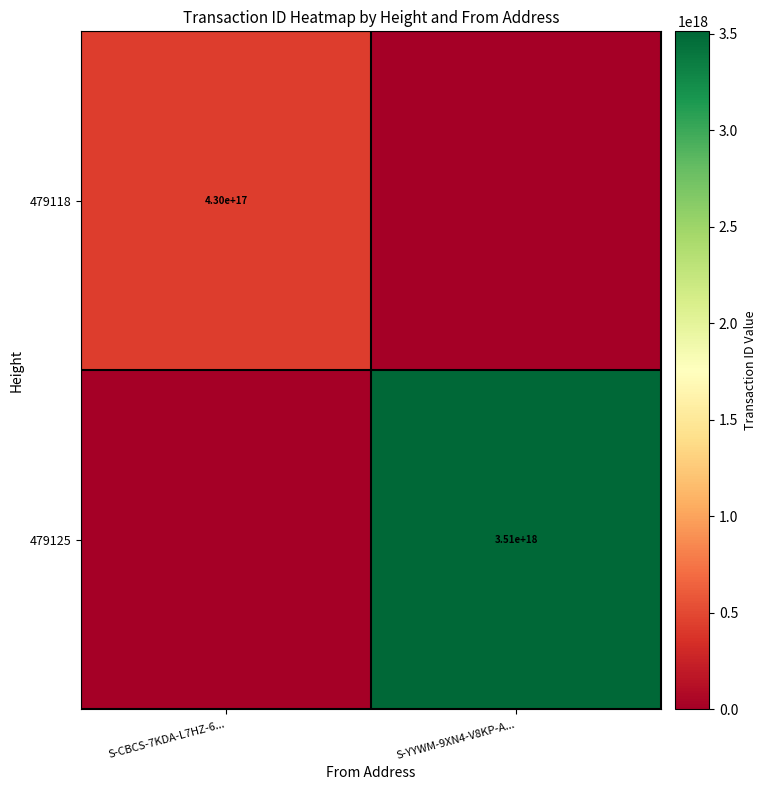

The value of 479118 at S-CBCS-7KDA-L7HZ-6... is 430000000000000000. True or false?

True